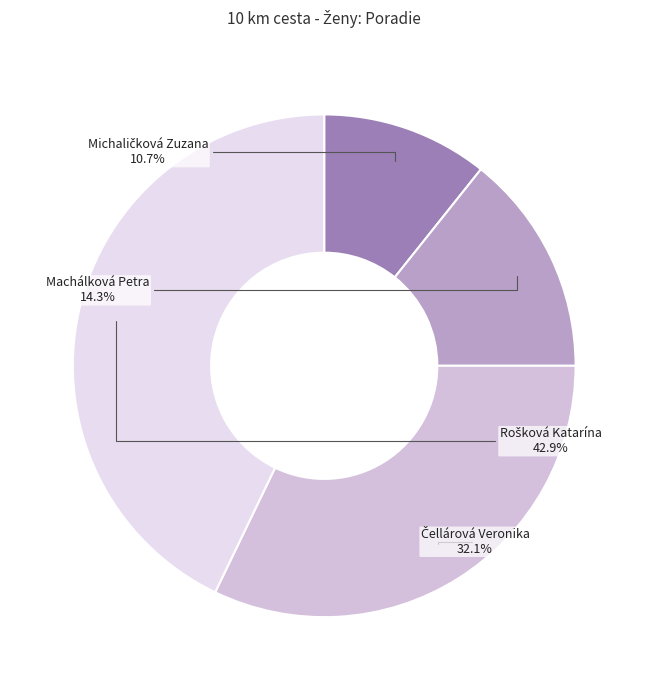

Does Machálková Petra account for over 50% of the chart?

No